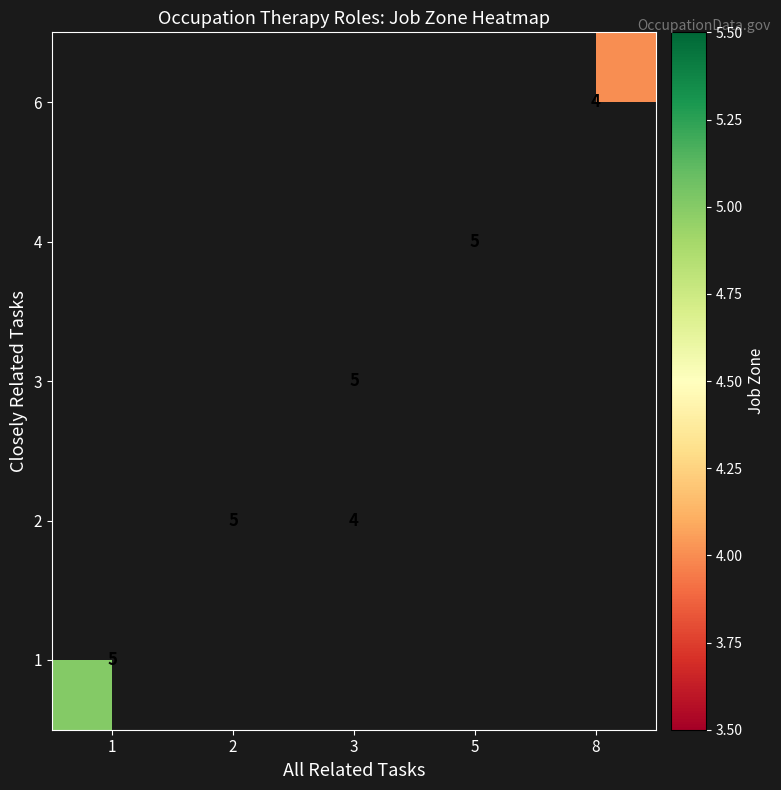

The value of 1 at 1 is 5. True or false?

True